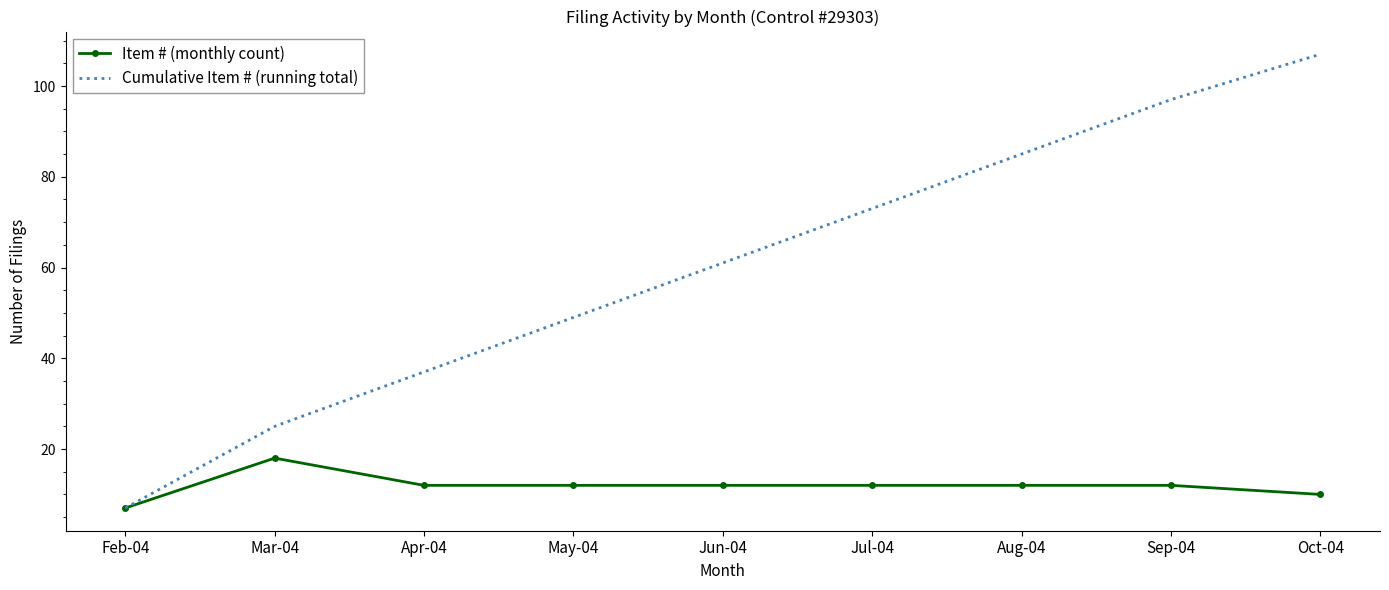

What is the average value of the Item # (monthly count) series?

12